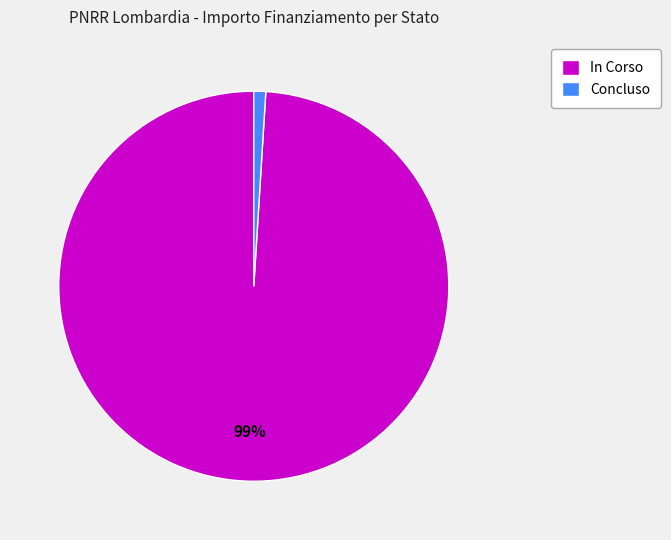

The Concluso slice represents 1% of the pie. True or false?

True